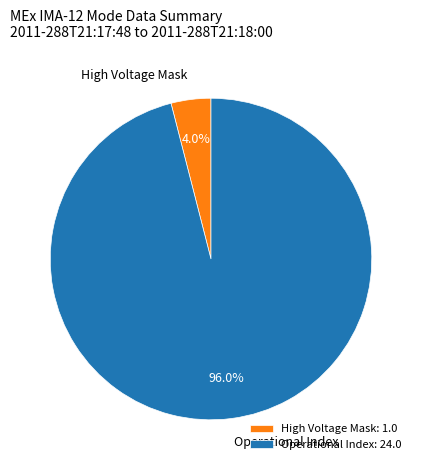

What is the total percentage of High Voltage Mask: 1.0 and Operational Index: 24.0?

100.0%